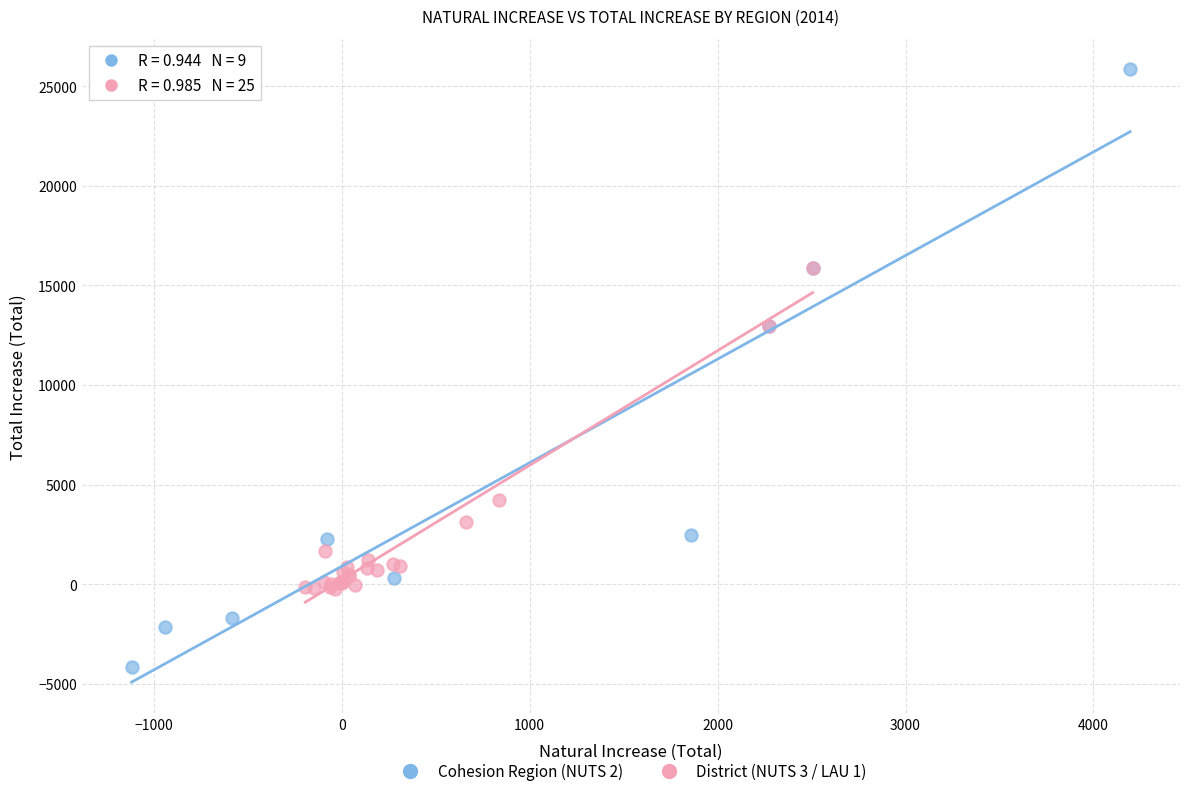

Which series contains the highest Y value?

Cohesion Region (NUTS 2)